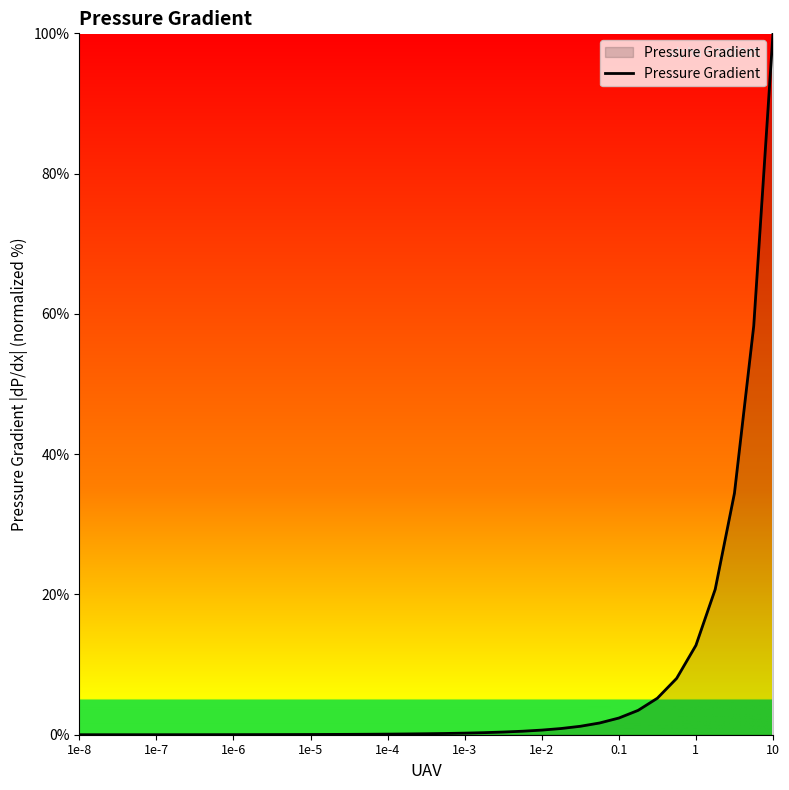

What is the maximum value shown in the chart?

100.0